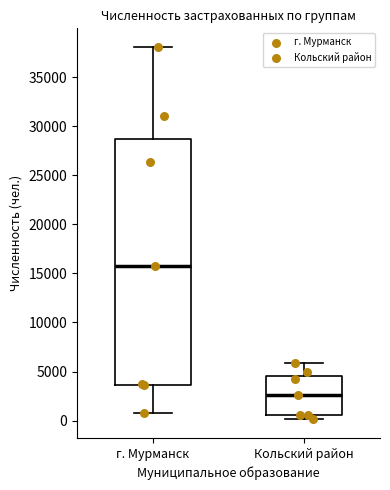

Reading left to right, transcribe this box plot: for each box, give where its median line is, the range the box spans, and where its two whiskers end, as read against the y-axis. The values are not printed on the chart, so give them approximately, as read against the axis.

г. Мурманск: median 15500, box 3500 to 28500, whiskers 1000 to 38000
Кольский район: median 2500, box 500 to 4500, whiskers 0 to 6000